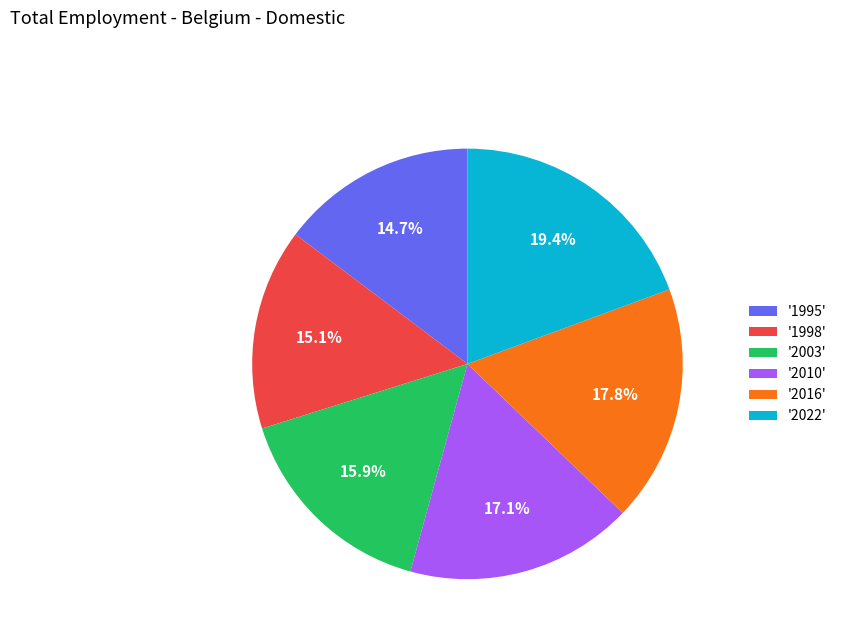

Does '2010' account for over 50% of the chart?

No